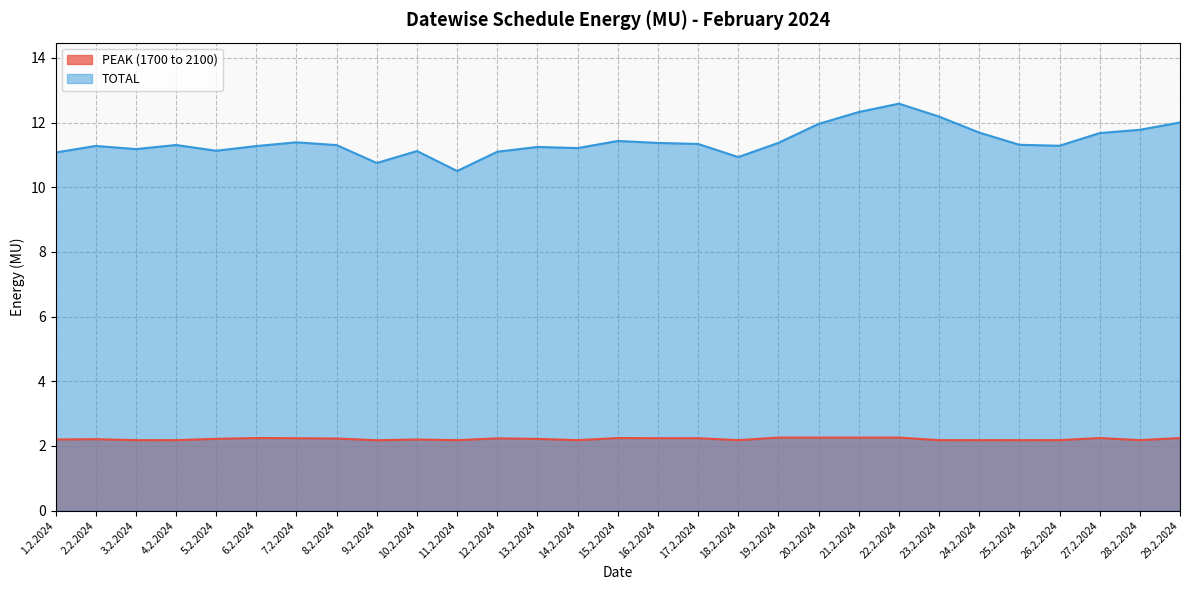

The PEAK (1700 to 2100) series shows 2.2 at 5.2.2024. True or false?

True